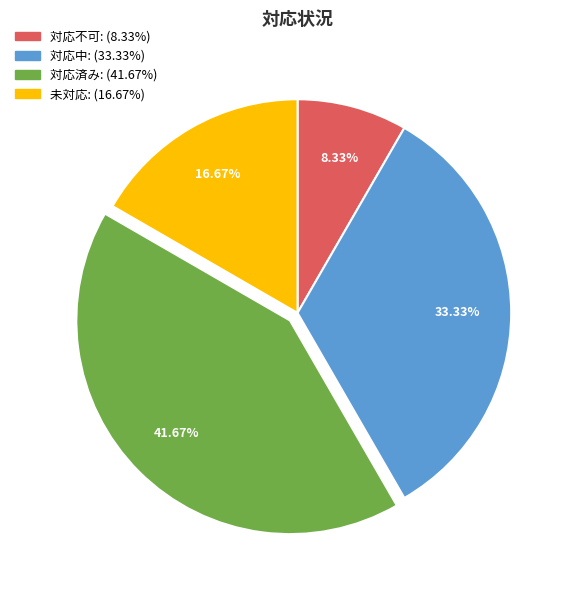

How many segments does this pie chart have?

4